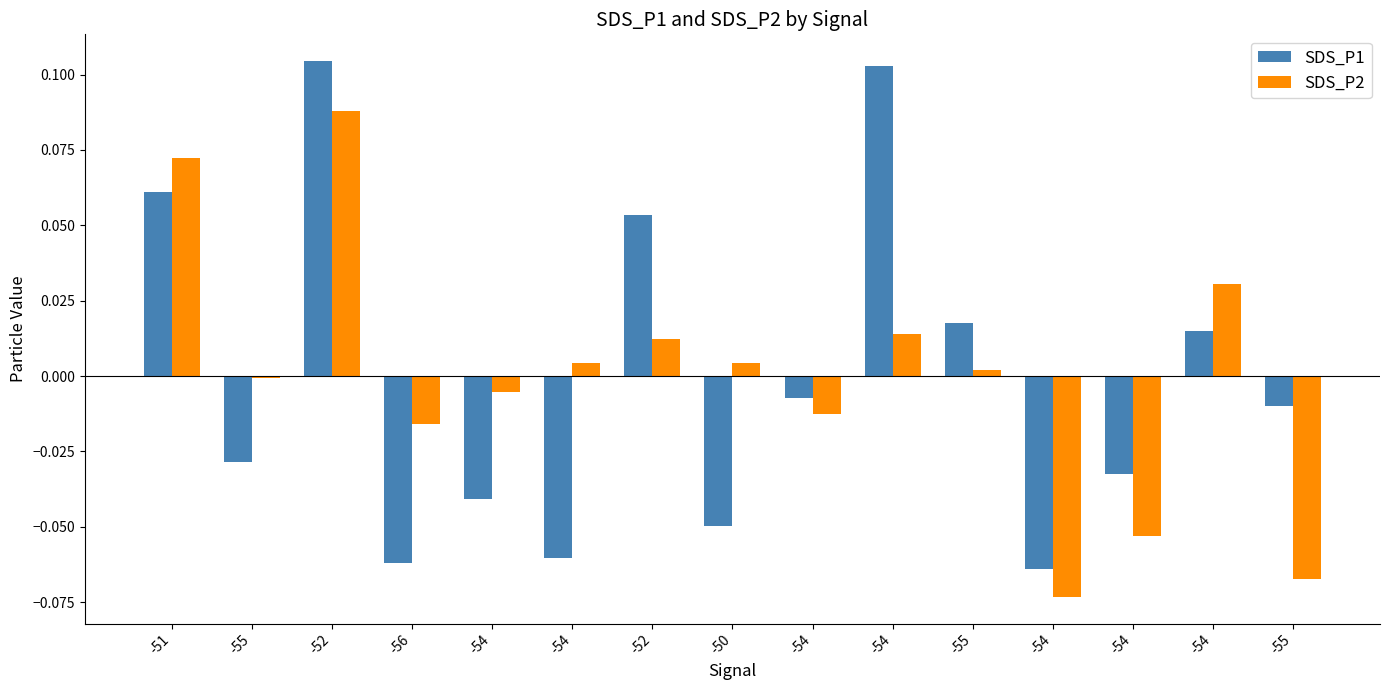

Which series changed the most between -52 and -50?

SDS_P1